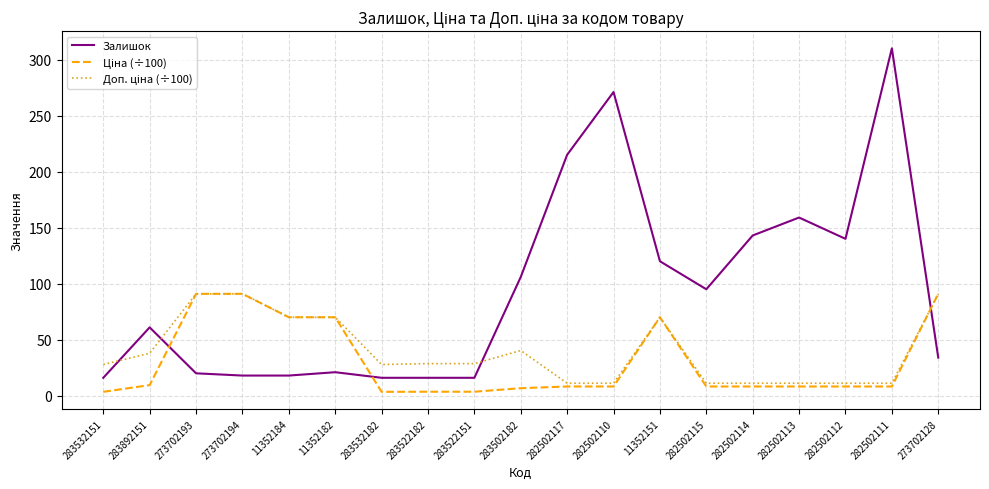

Which label corresponds to the largest value in the chart?

282502111